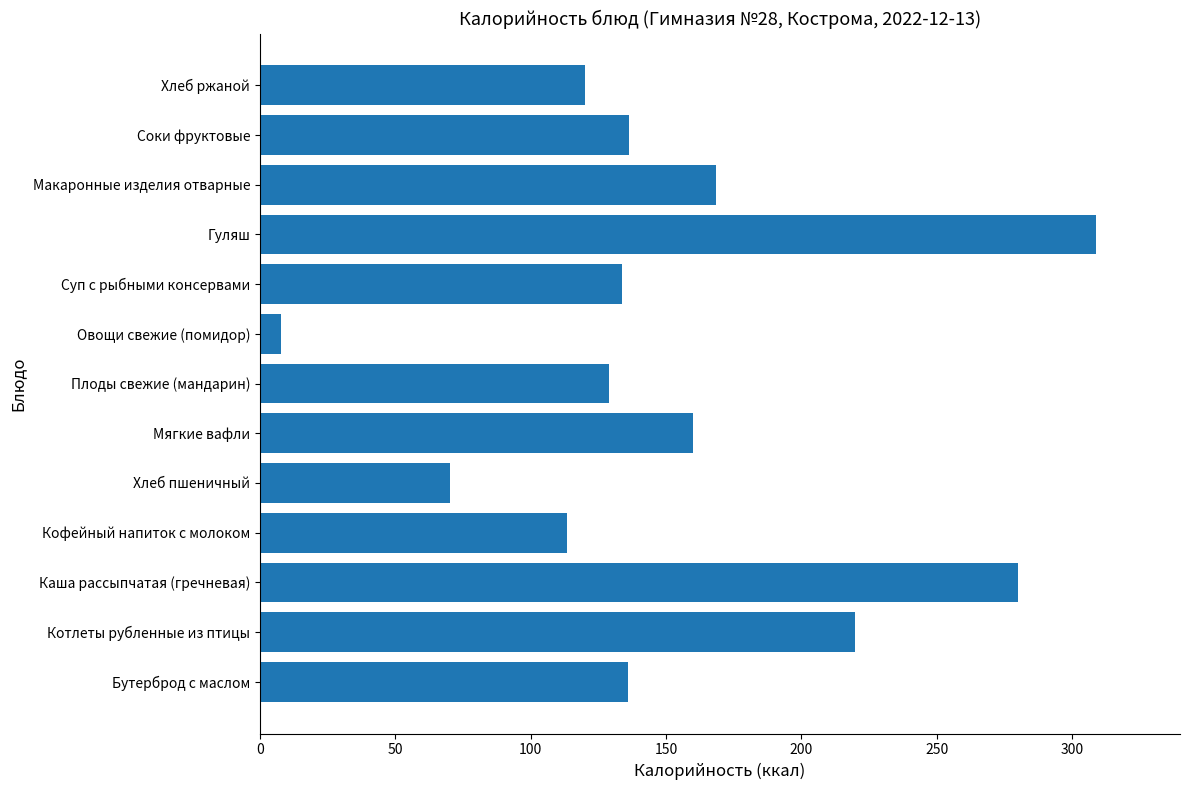

Is it true that the value at Плоды свежие (мандарин) is 128.8?

True